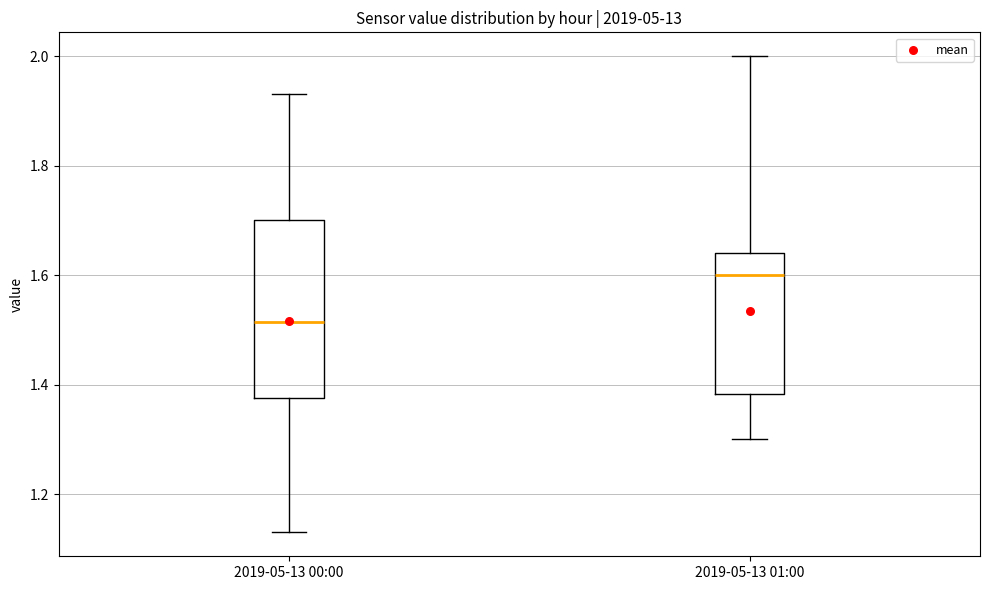

Which box has the highest median line?

2019-05-13 01:00